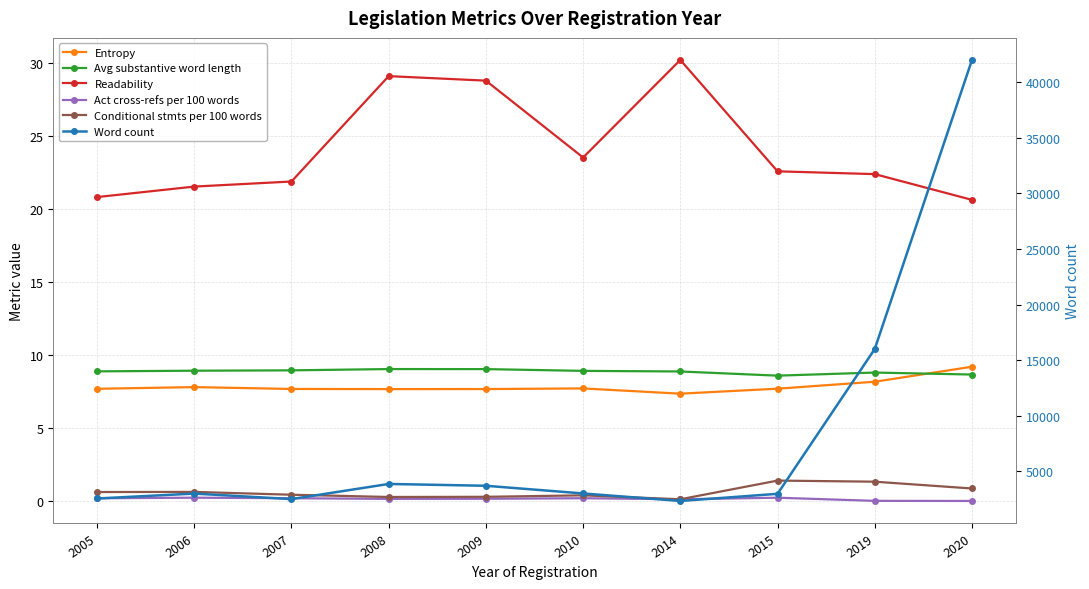

How many data points does each series have?

10